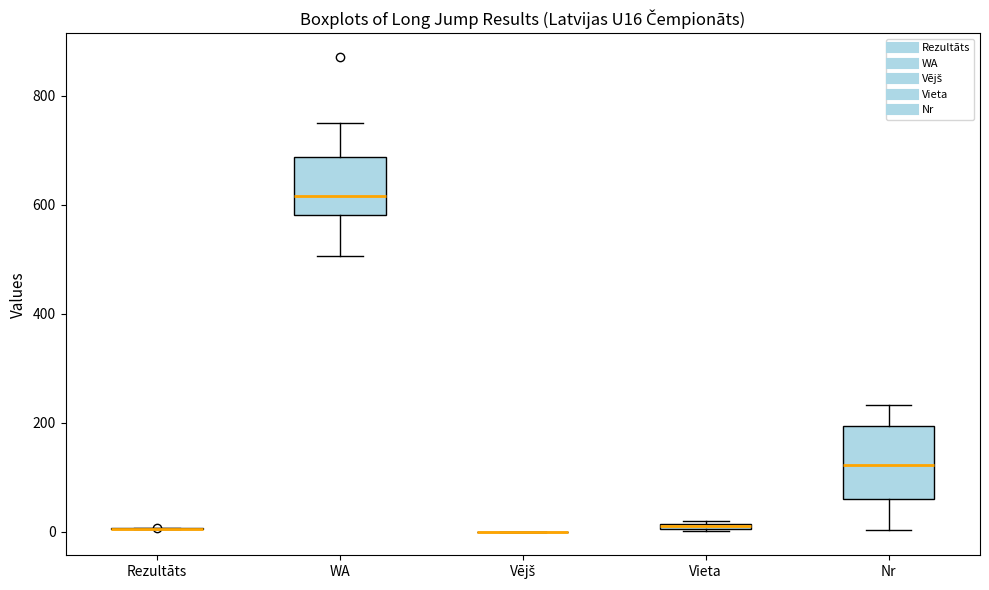

Which box is the tallest, from its lower edge to its upper edge?

Nr